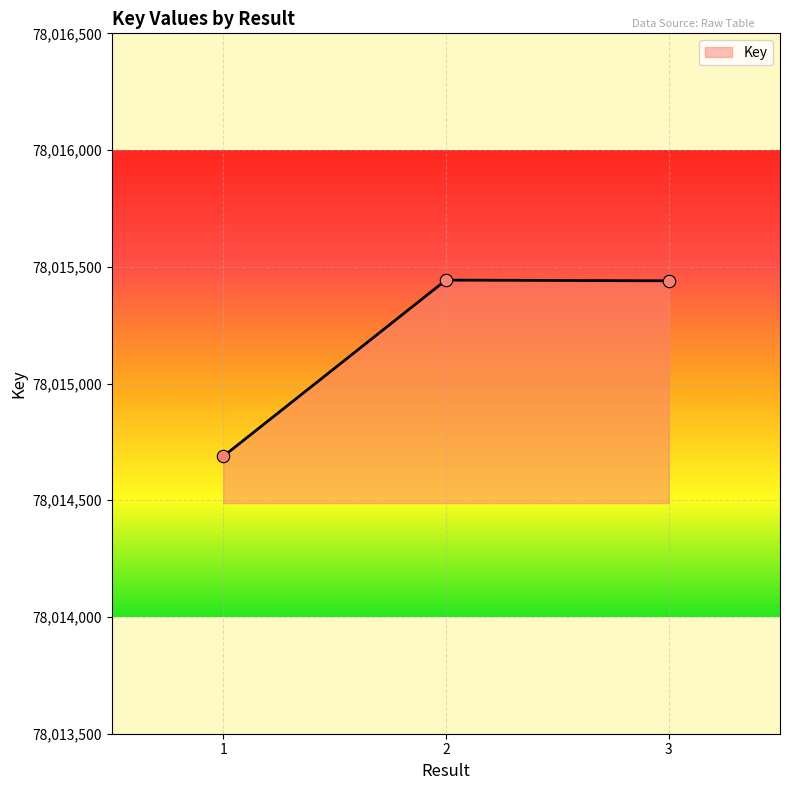

What is the change in value from 1 to 3?

+752